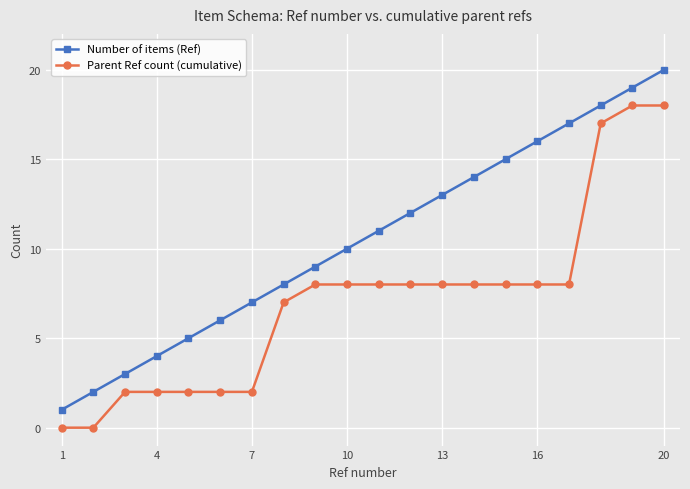

What is the greatest value displayed?

20